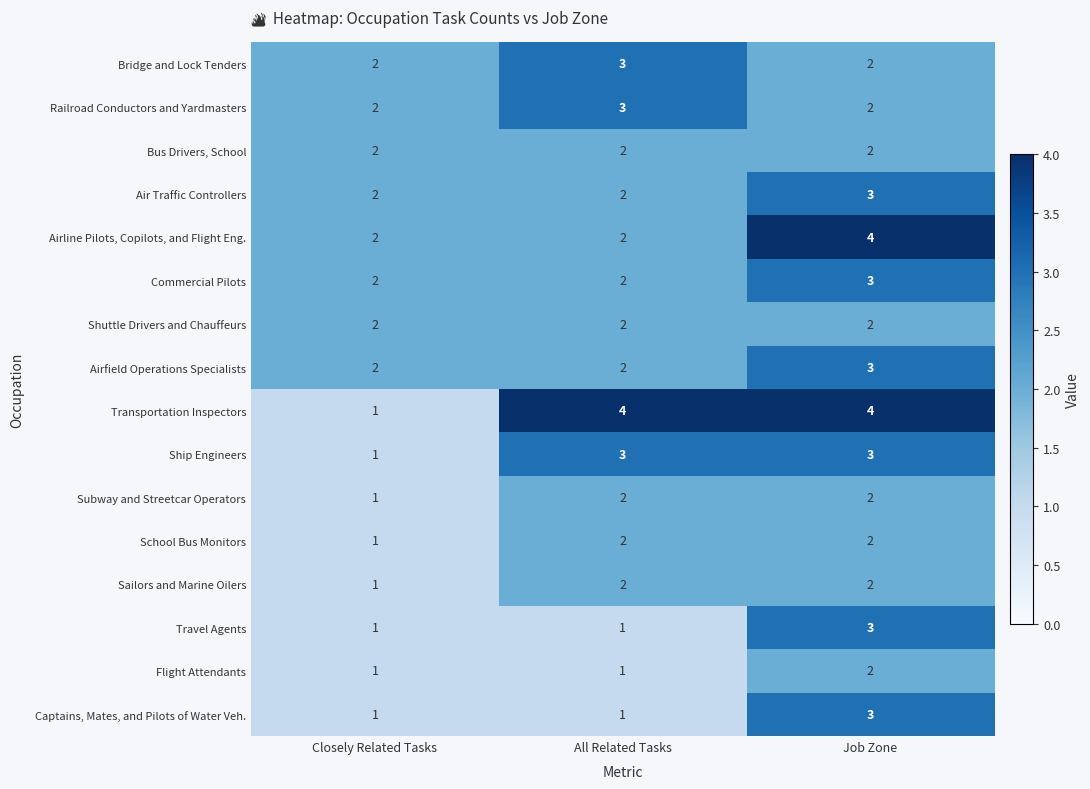

What is the maximum value shown in the chart?

4